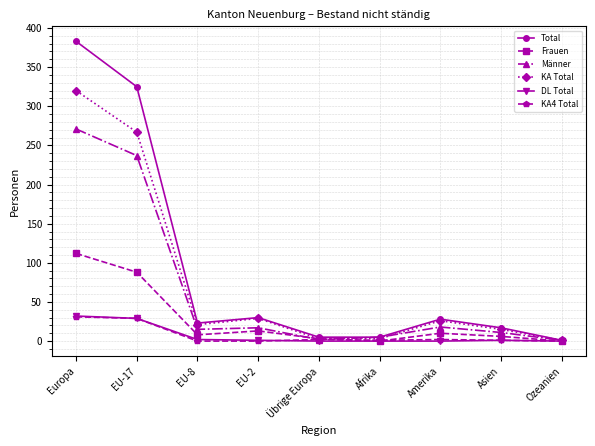

True or false: Frauen has a value of 56 at EU-17.

False